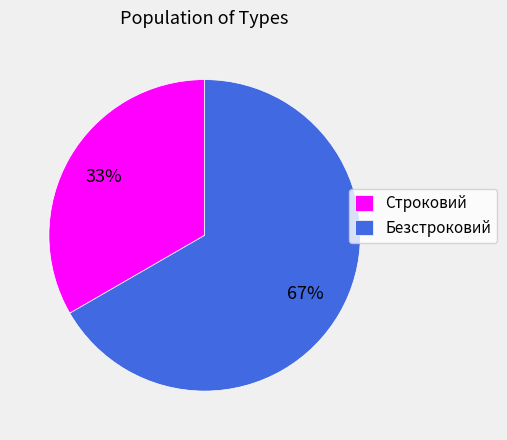

True or false: Безстроковий accounts for 73% of the total.

False